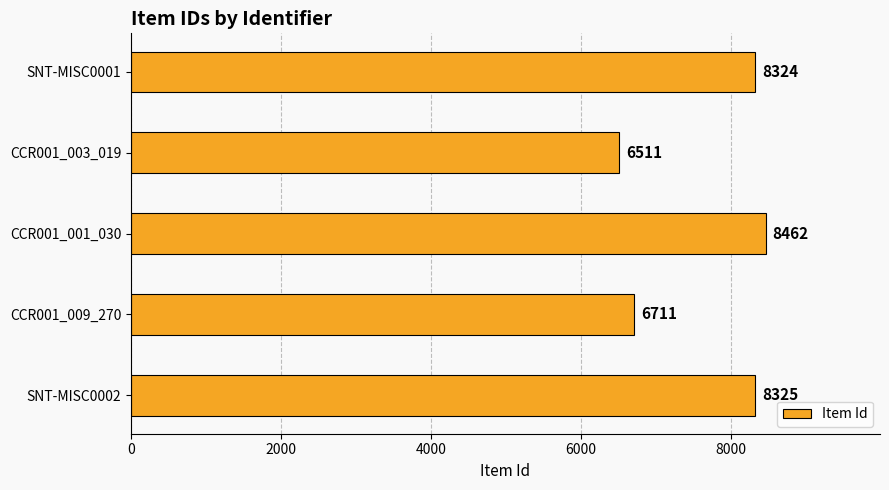

What is the difference between the maximum and minimum values?

1951